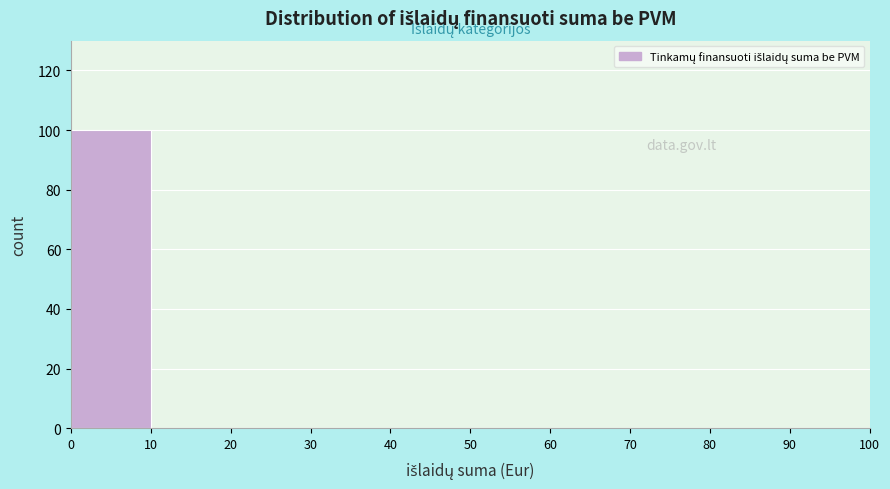

Reading left to right, list every bar in this chart as the range it spans on the x-axis followed by its height. The values are not printed on the chart, so give them approximately, as read against the axis.

0 to 10: 100
10 to 20: 0
20 to 30: 0
30 to 40: 0
40 to 50: 0
50 to 60: 0
60 to 70: 0
70 to 80: 0
80 to 90: 0
90 to 100: 0